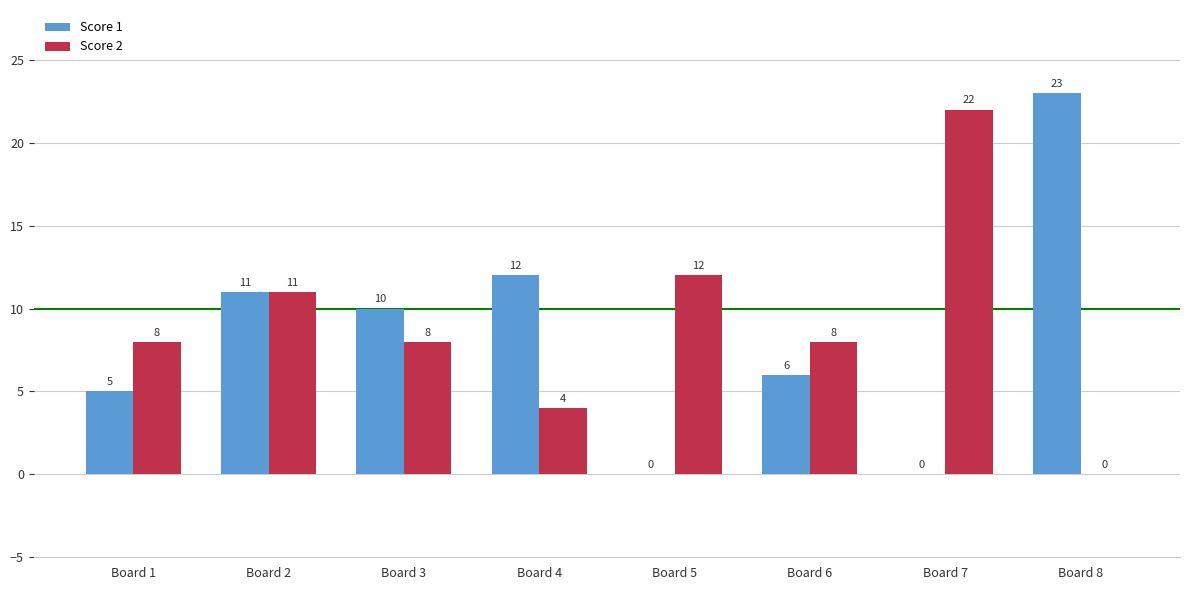

What are all the series names shown in the legend?

Score 1, Score 2